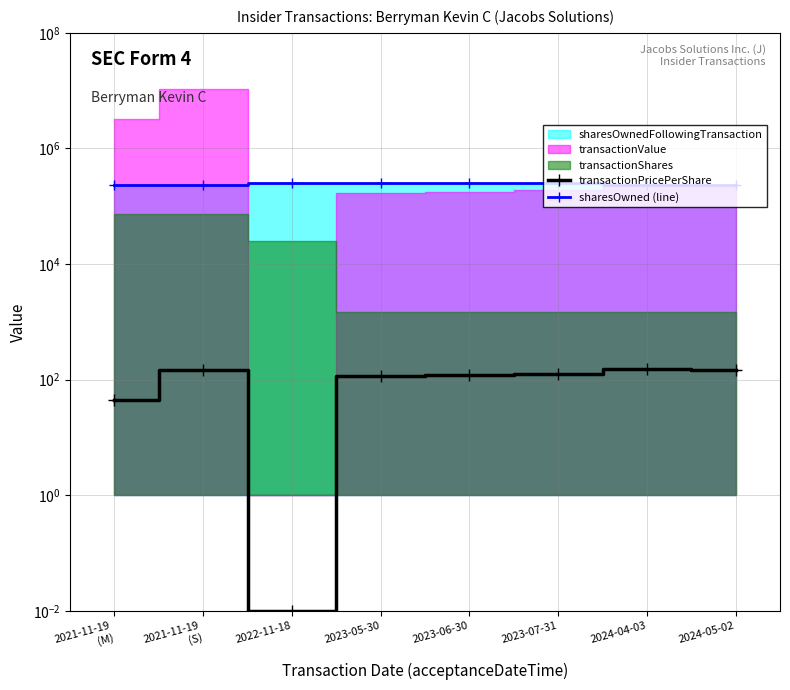

What is the spread (max minus min) of values at 2024-05-02?

231458.7